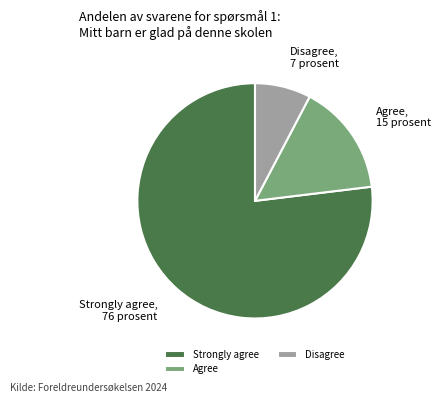

How many slices are in this pie chart?

3